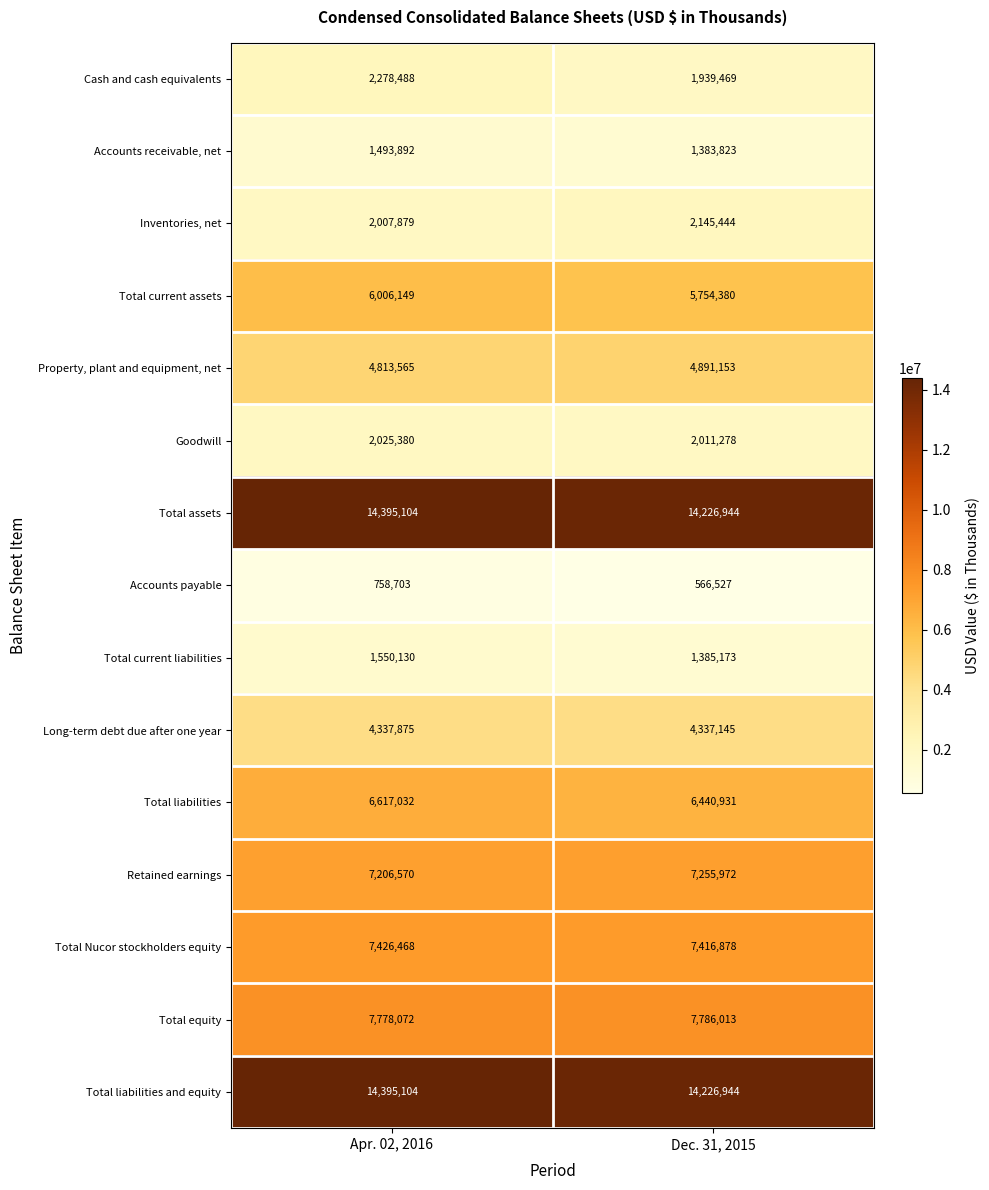

List the labels in order of Cash and cash equivalents value, largest first.

Apr. 02, 2016, Dec. 31, 2015